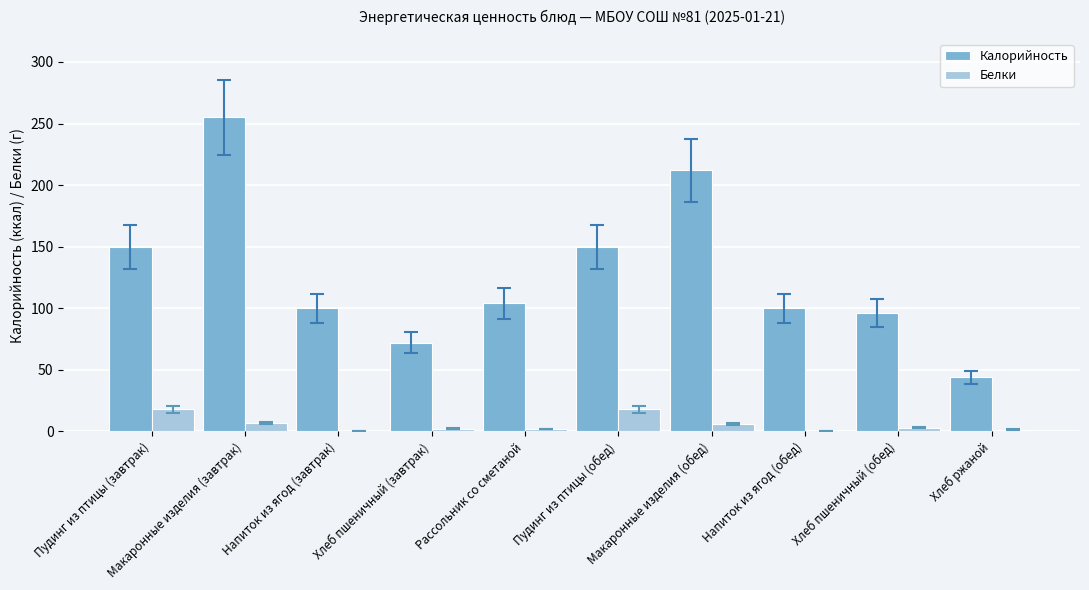

Which series has the largest total across all categories?

Калорийность